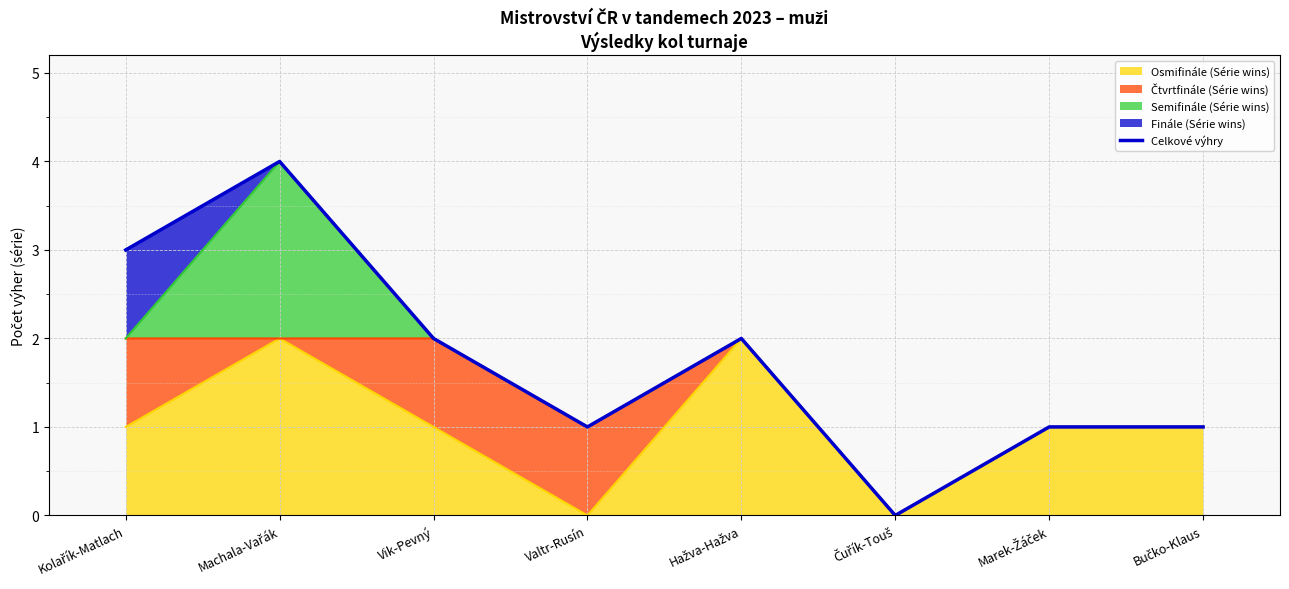

What is the value of the 4th point from the left?

1